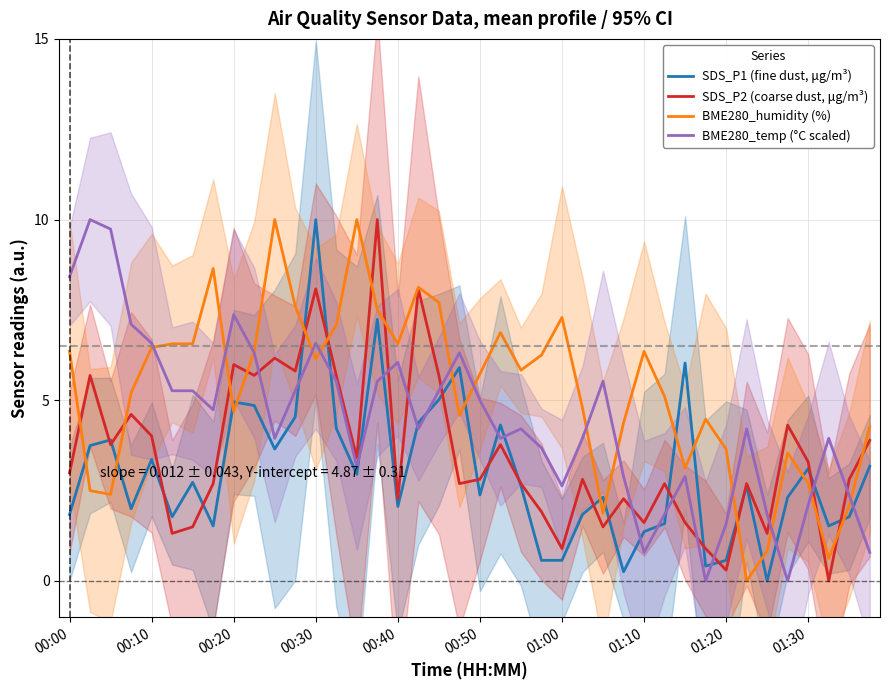

Is the value of SDS_P1 (fine dust, μg/m³) at 00:20 greater than the value of SDS_P2 (coarse dust, μg/m³) at 00:40?

Yes